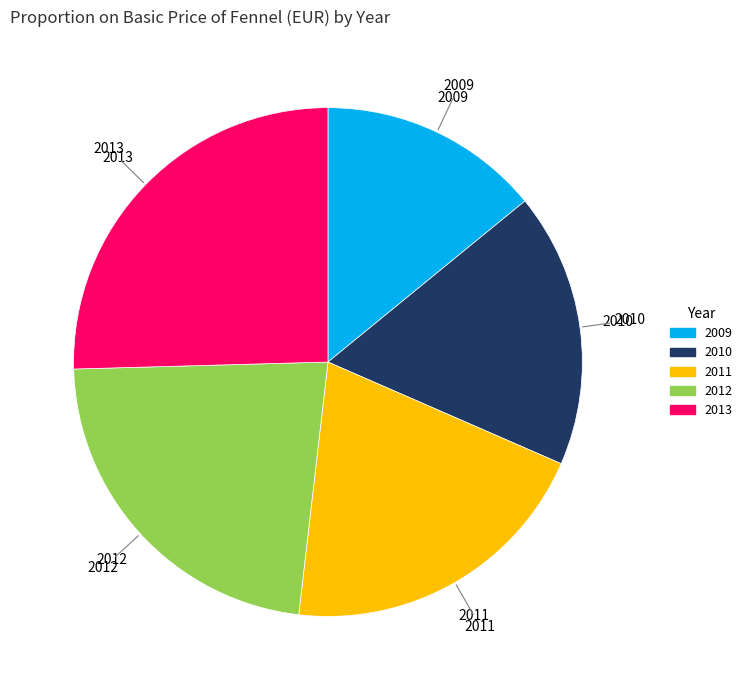

What is the largest slice in the pie chart?

2013